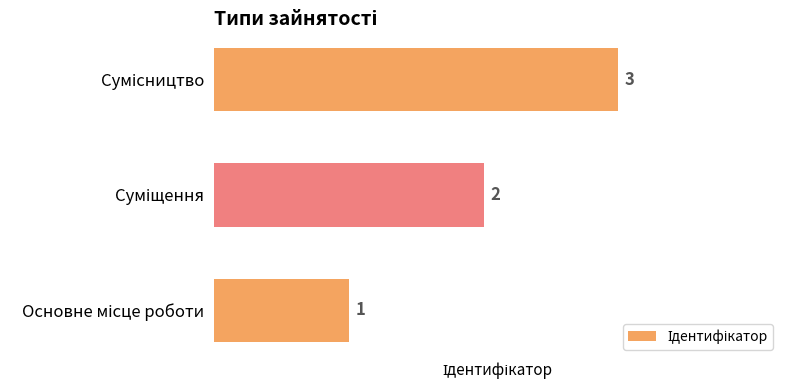

How many data points does each series have?

3